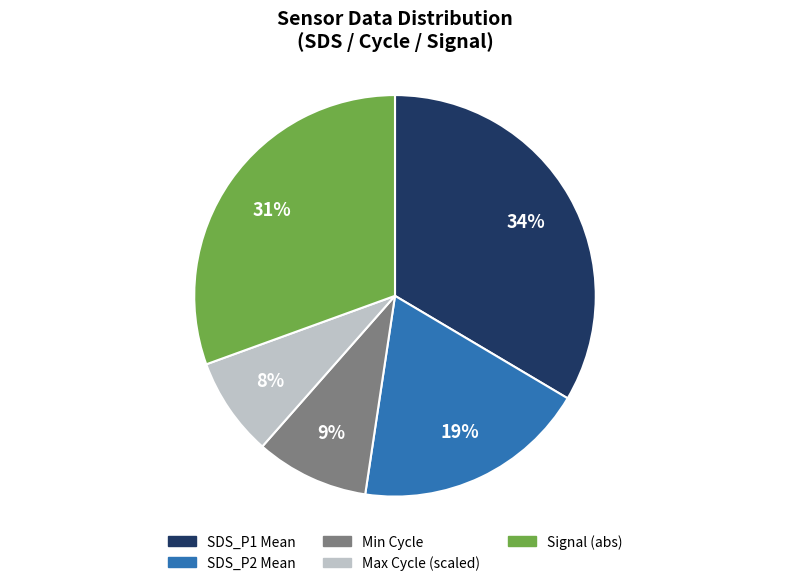

Does any single category account for the majority?

No